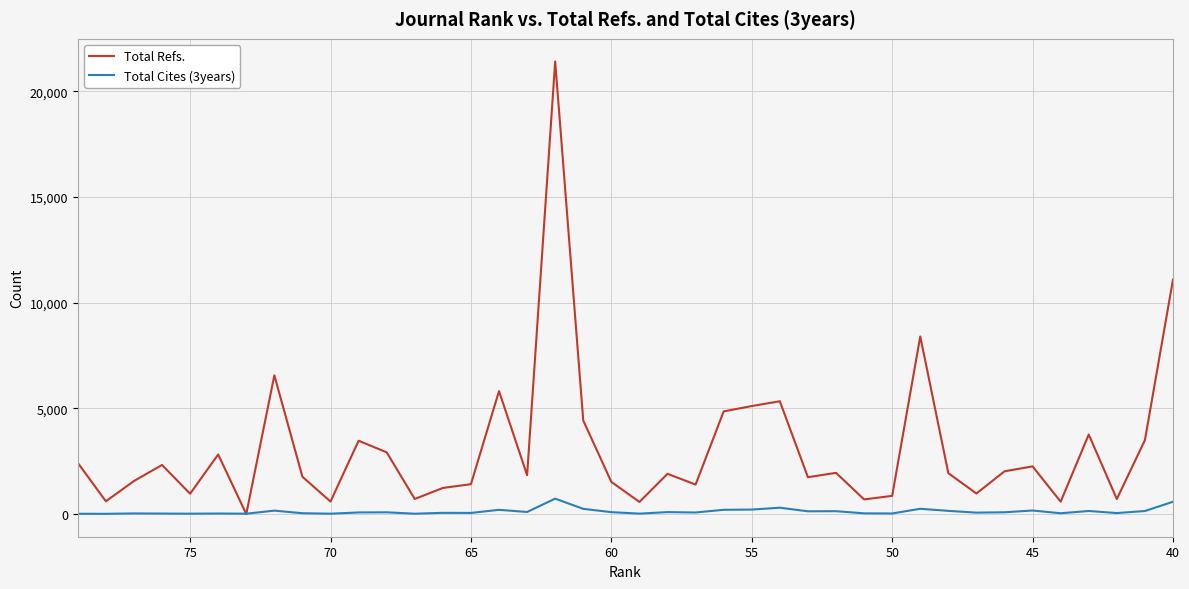

Reading left to right, extract all data points from this chart.

Total Refs.: 2425	605	1563	2324	963	2819	0	6563	1764	593	3470	2921	714	1237	1415	5816	1840	21406	4424	1523	575	1905	1396	4856	5110	5336	1744	1951	694	862	8401	1936	973	2023	2257	586	3764	712	3497	11090
Total Cites (3years): 15	13	31	25	19	27	19	164	41	19	78	85	18	60	55	202	100	731	248	92	22	94	76	203	214	302	132	137	35	29	251	153	69	86	169	40	147	49	145	583